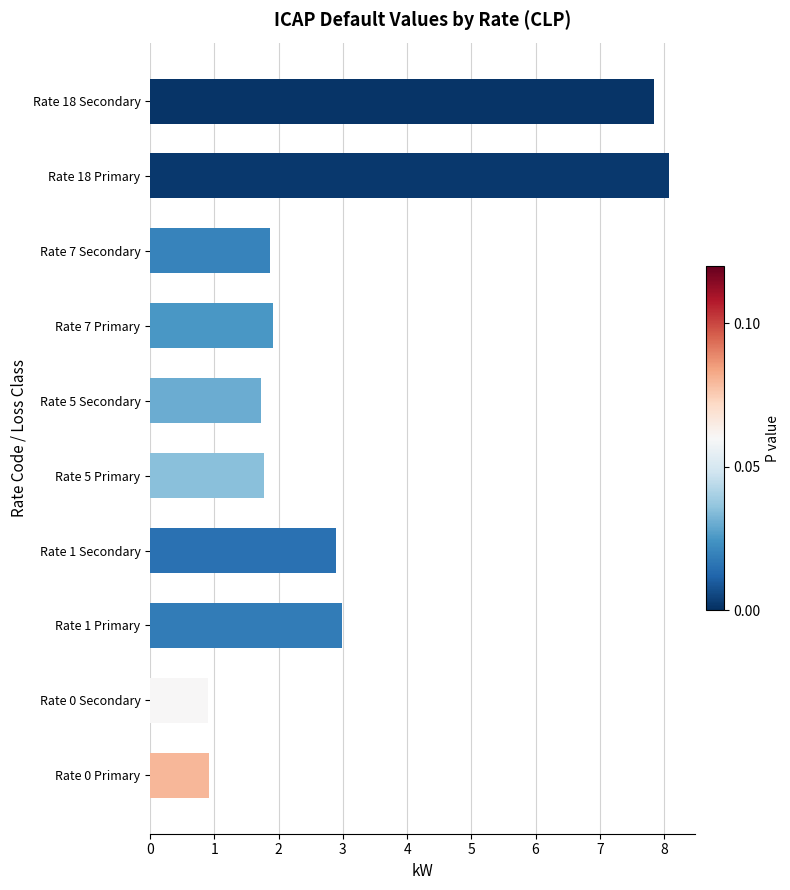

Reading bottom to top, extract all data points from this chart.

Rate 0 Primary=0.9	Rate 0 Secondary=0.9	Rate 1 Primary=3.0	Rate 1 Secondary=2.9	Rate 5 Primary=1.8	Rate 5 Secondary=1.7	Rate 7 Primary=1.9	Rate 7 Secondary=1.9	Rate 18 Primary=8.1	Rate 18 Secondary=7.8